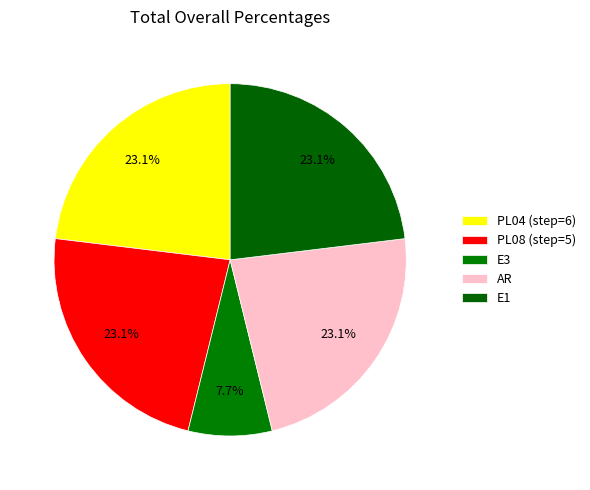

Does any single category account for the majority?

No